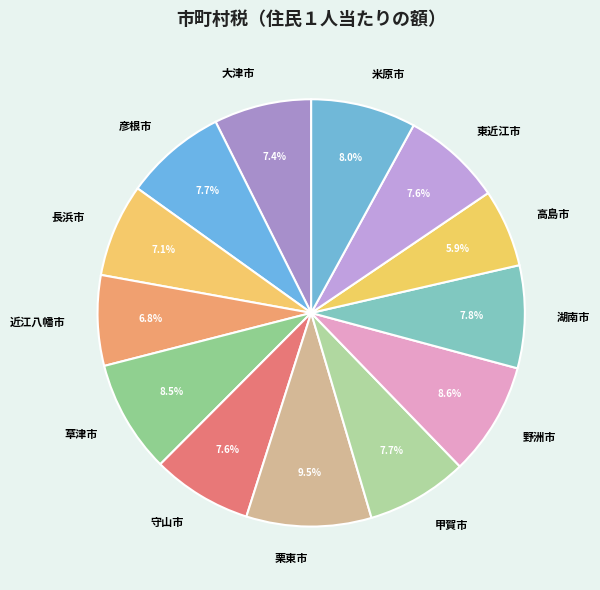

Between 大津市 and 米原市, which is larger?

米原市